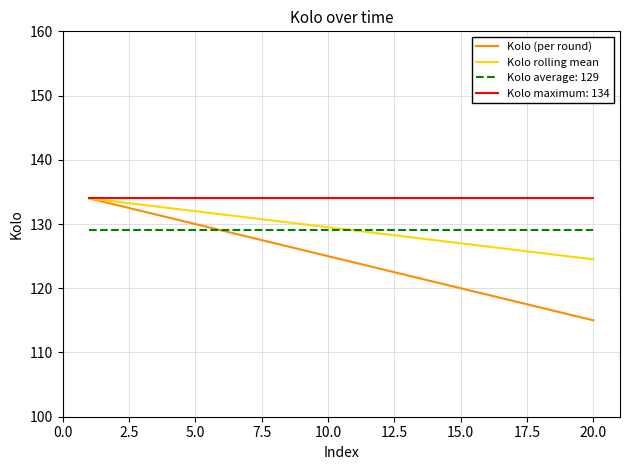

Does the chart display data point markers on the line(s)?

No